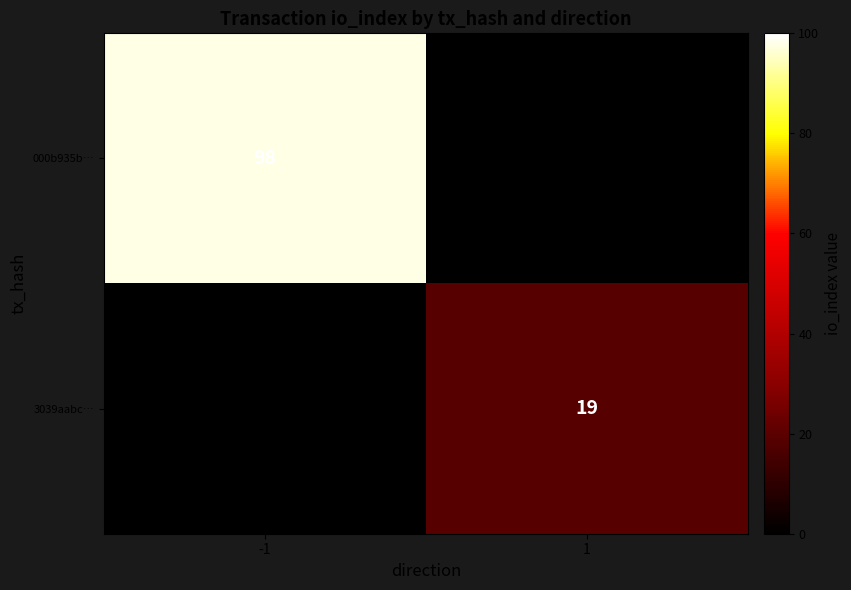

At how many categories does at least one series exceed 22?

1